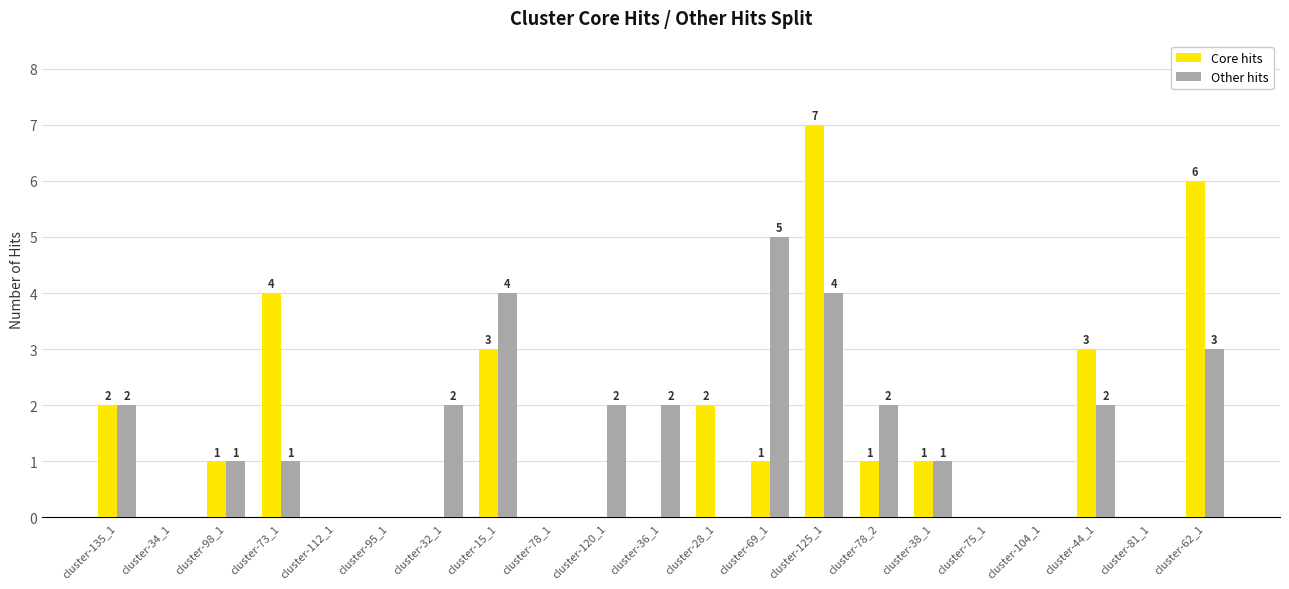

The Core hits series shows 1 at cluster-78_2. True or false?

True